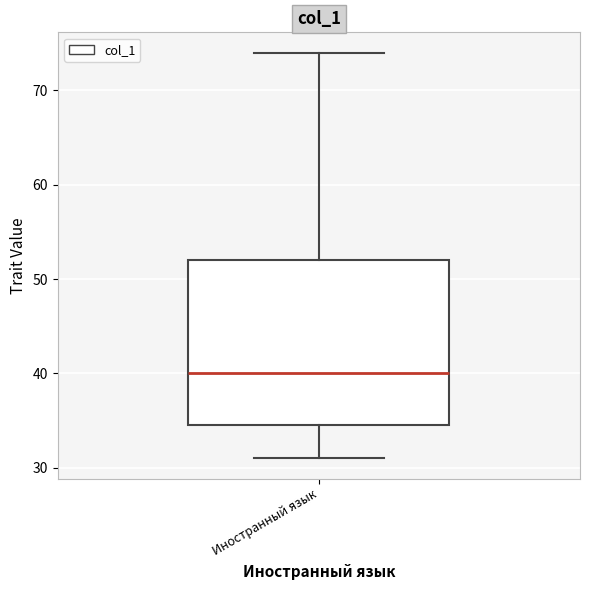

Transcribe this box plot: give where the median line is, the range the box spans, and where the two whiskers end, as read against the y-axis. The values are not printed on the chart, so give them approximately, as read against the axis.

median 40, box 35 to 52, whiskers 31 to 74